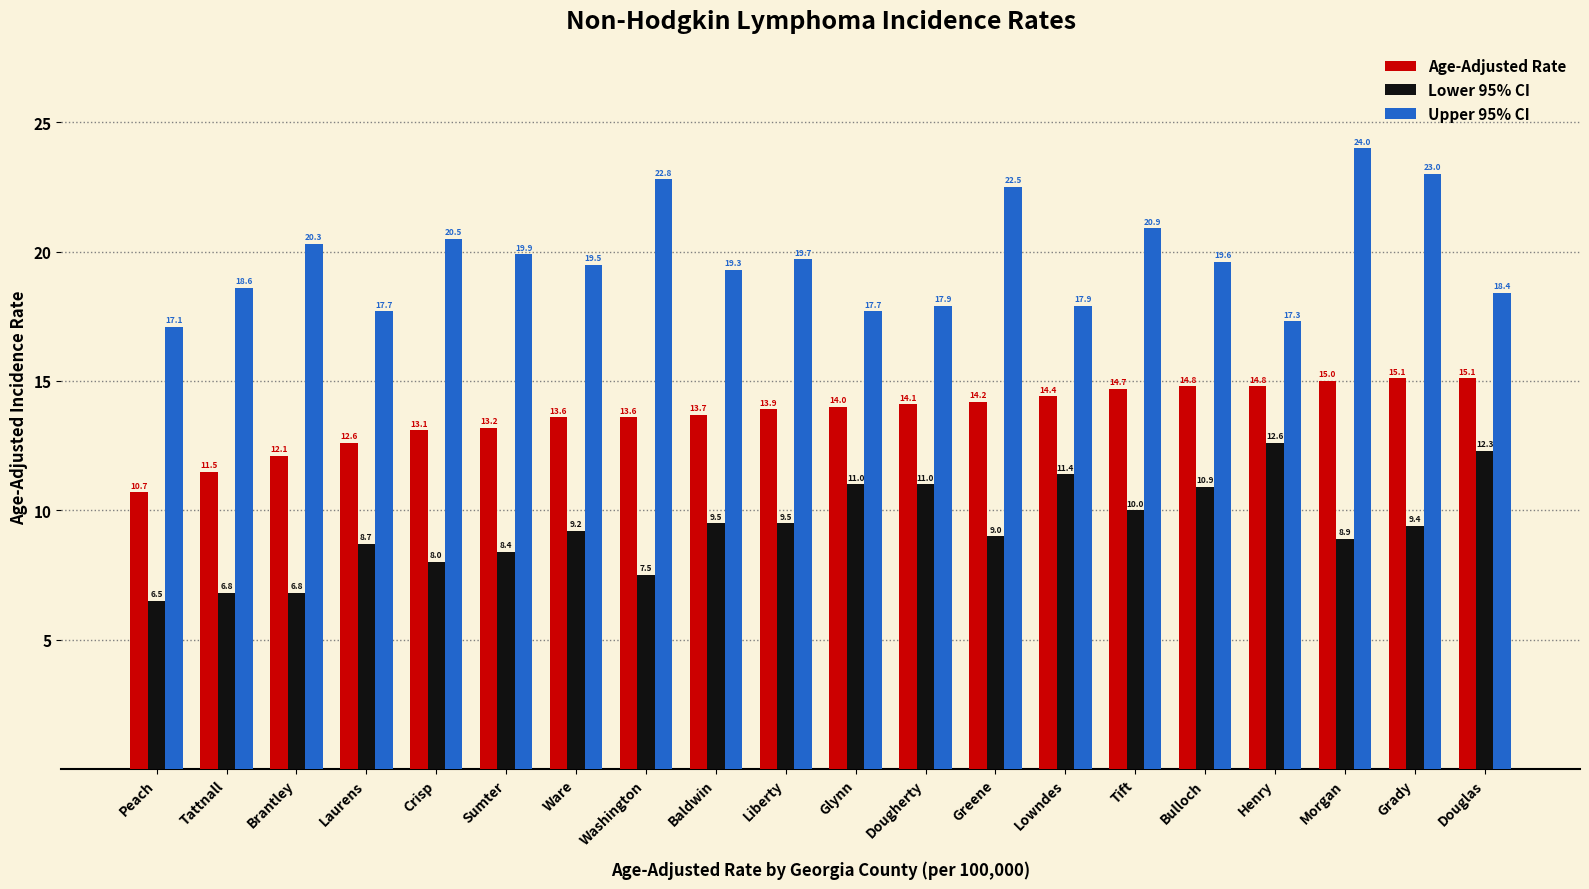

At which label is Upper 95% CI closest to 20?

Sumter